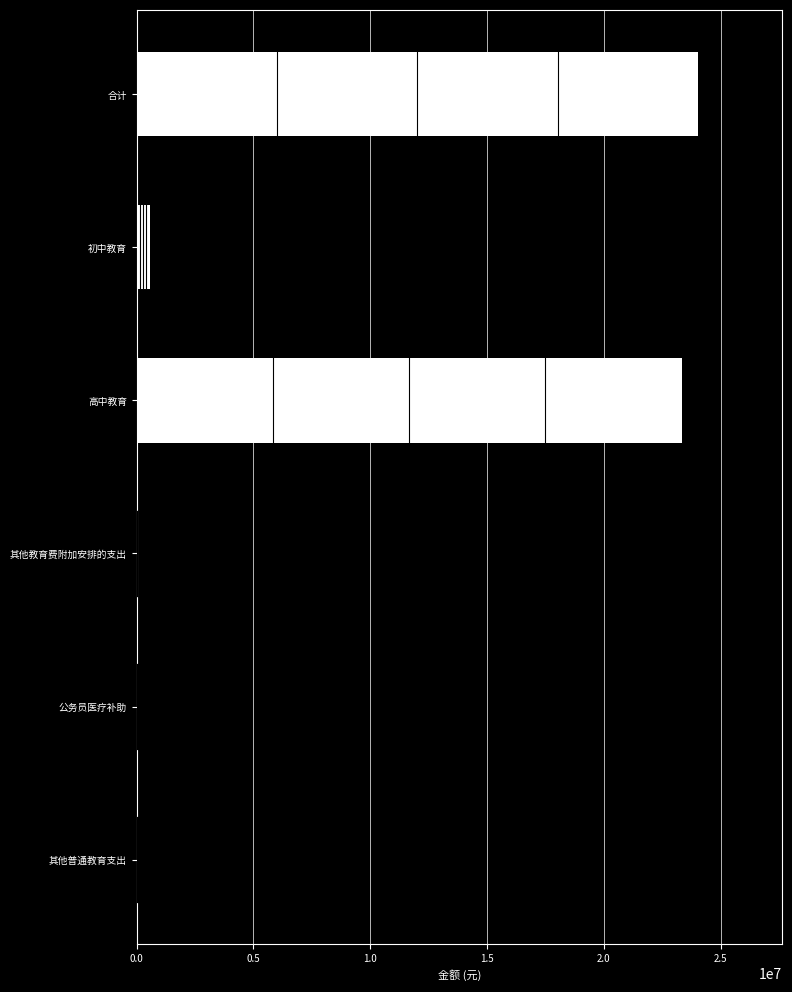

What is the sum of all values?

48069491.1